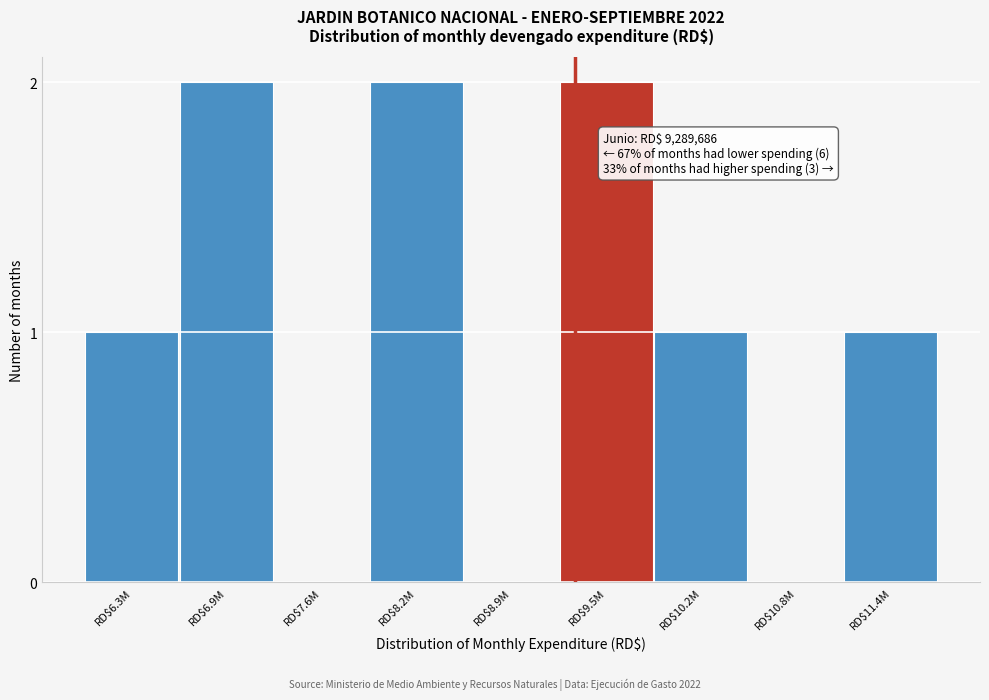

What is the sum of all values?

9